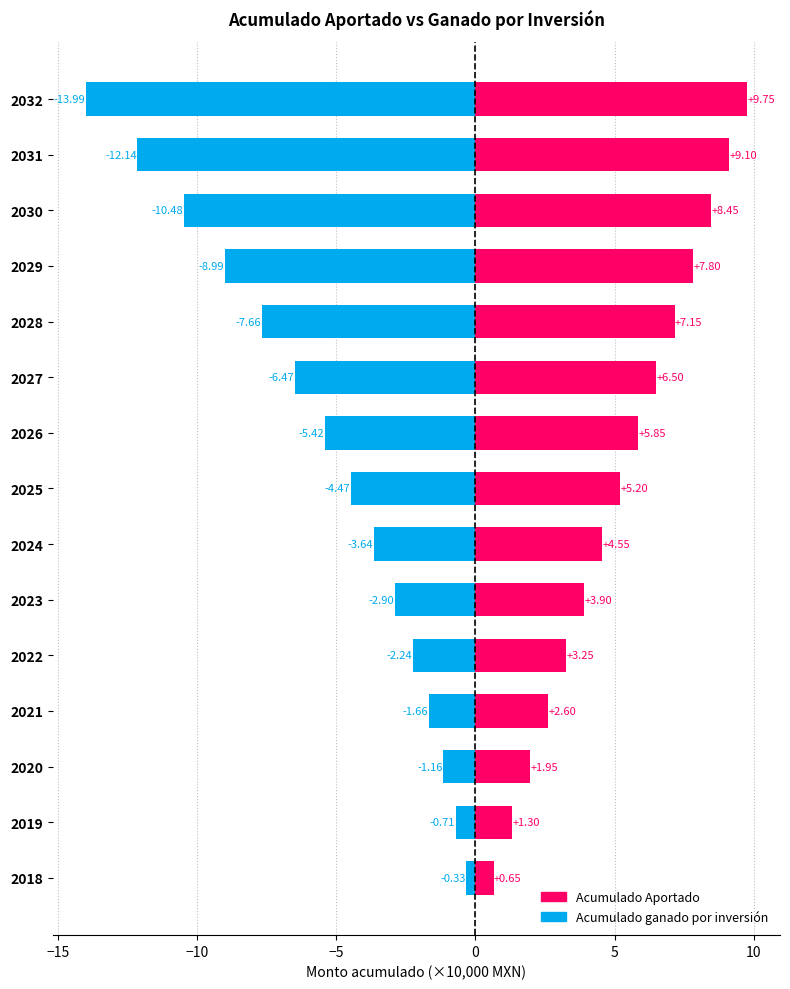

What is the value of the Acumulado Aportado bar at the 4th from the left?

2.6